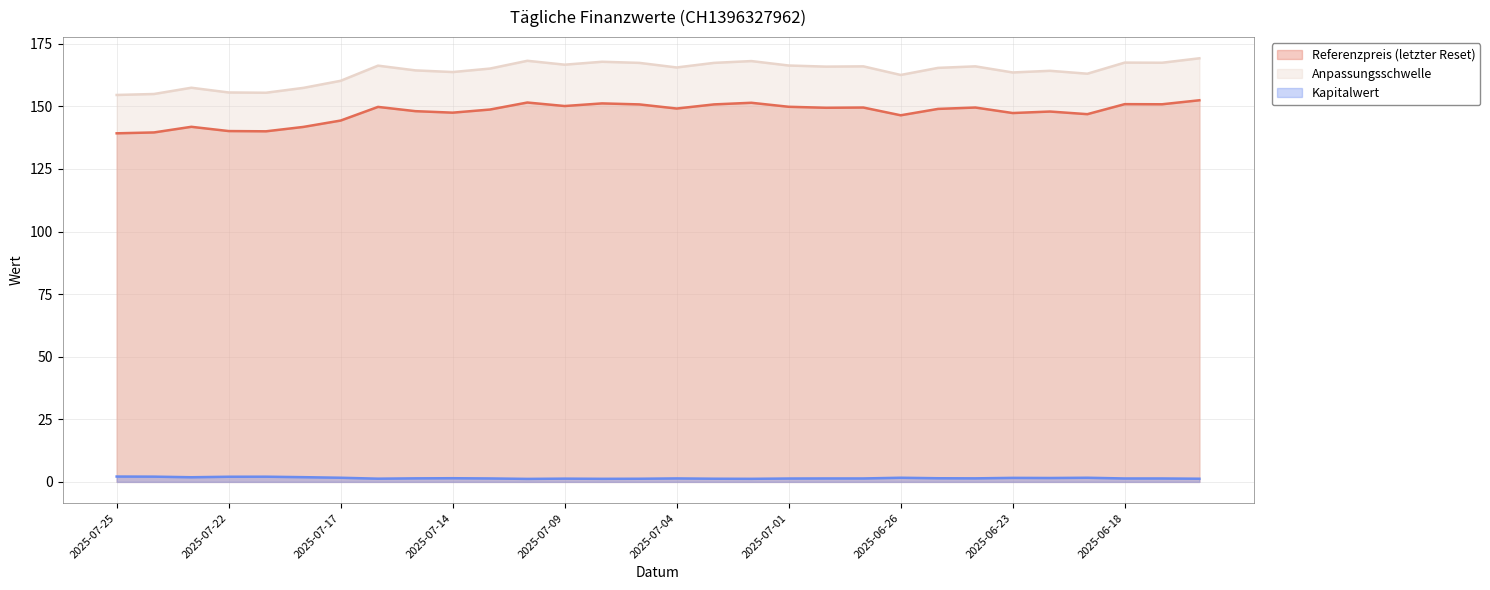

What is the spread (max minus min) of values at 2025-07-08?

166.6